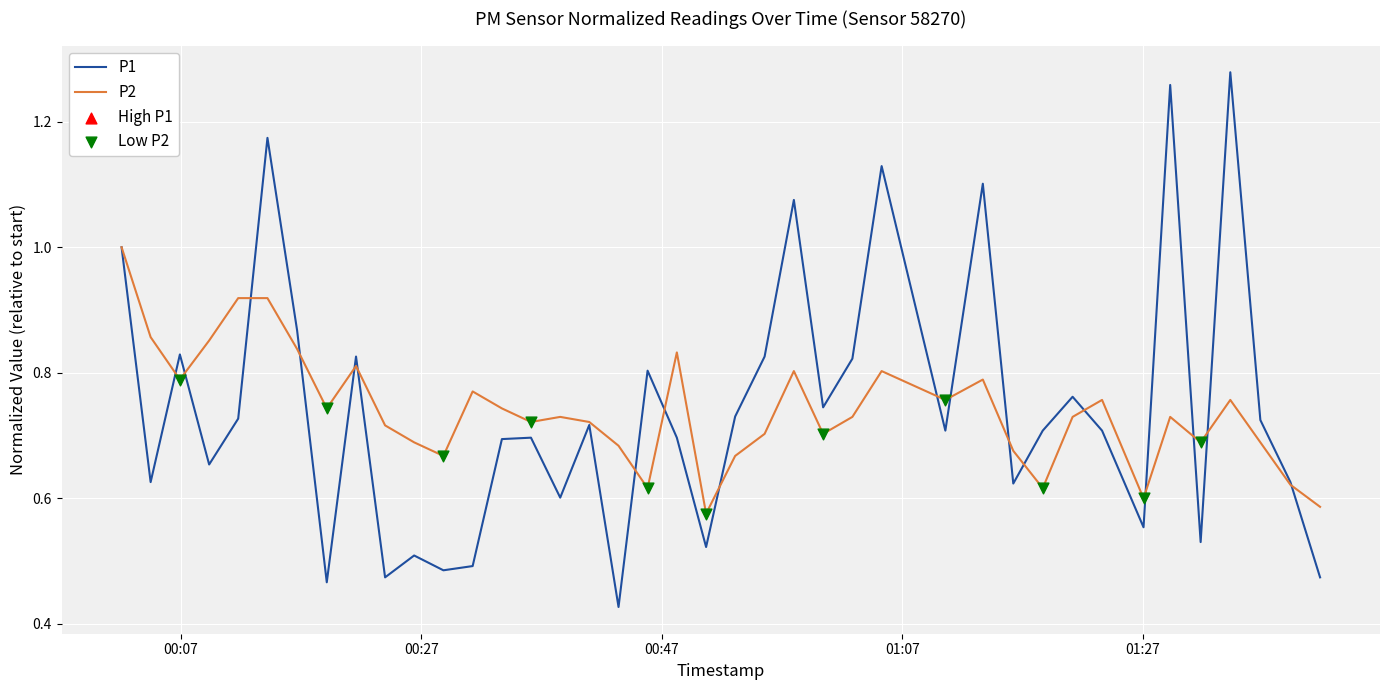

Which series has the widest spread of values?

P1